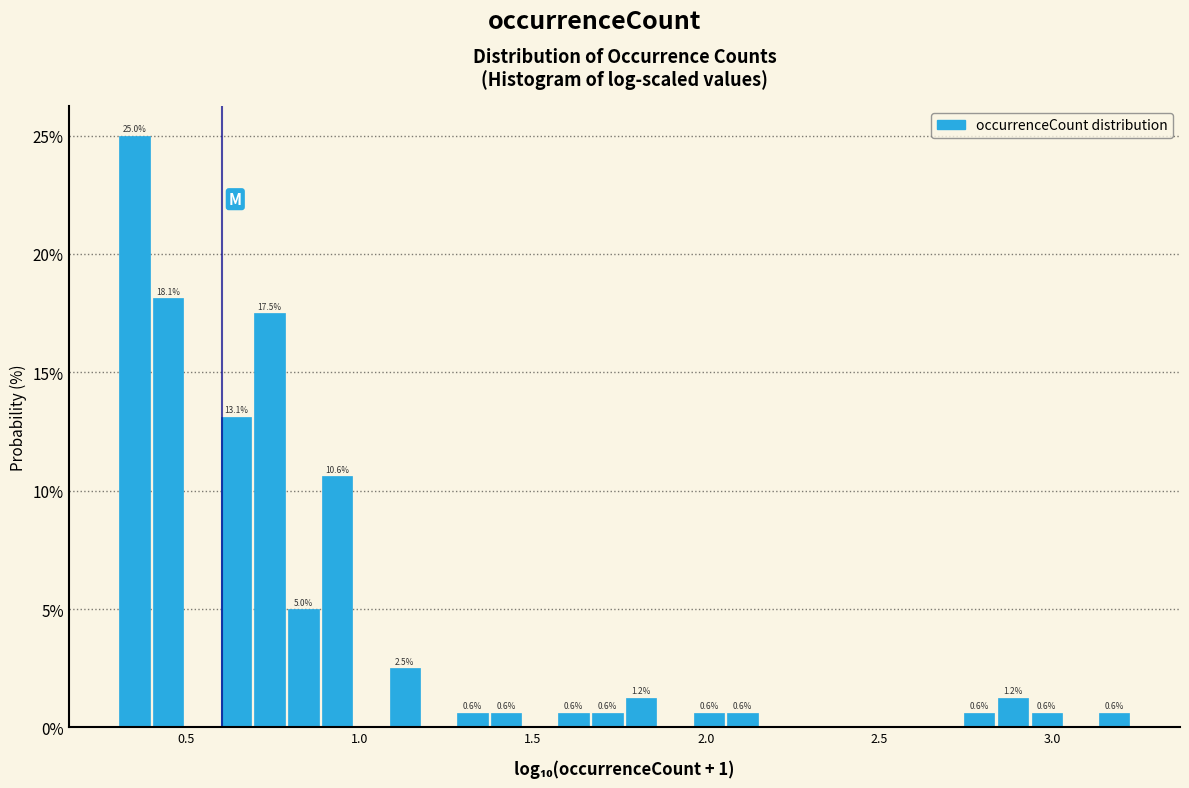

Around what value on the x-axis is the tallest bar? Give the approximate position of its centre, as read against the axis.

0.35